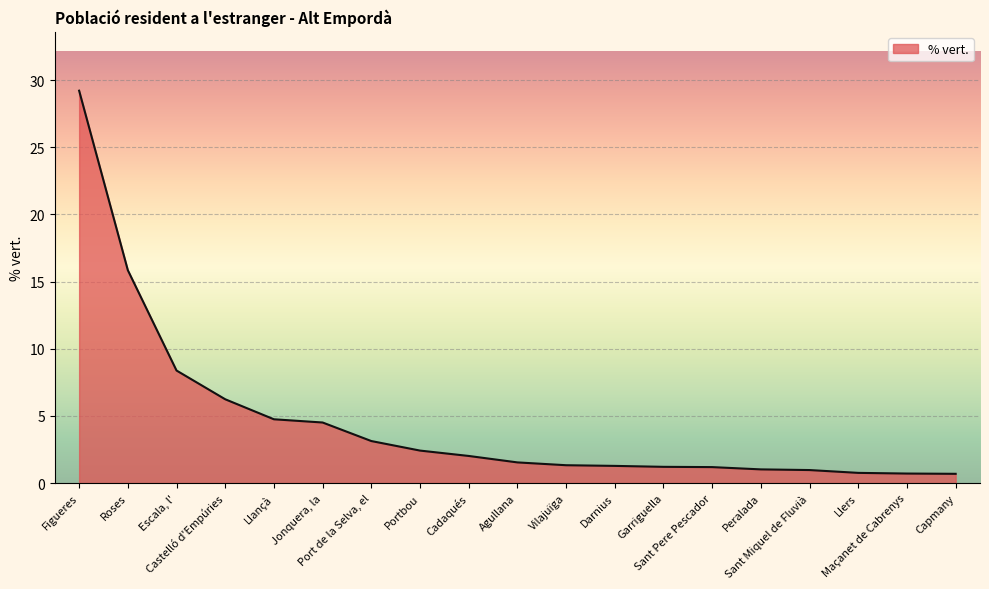

Which category has the highest value across all series?

Figueres